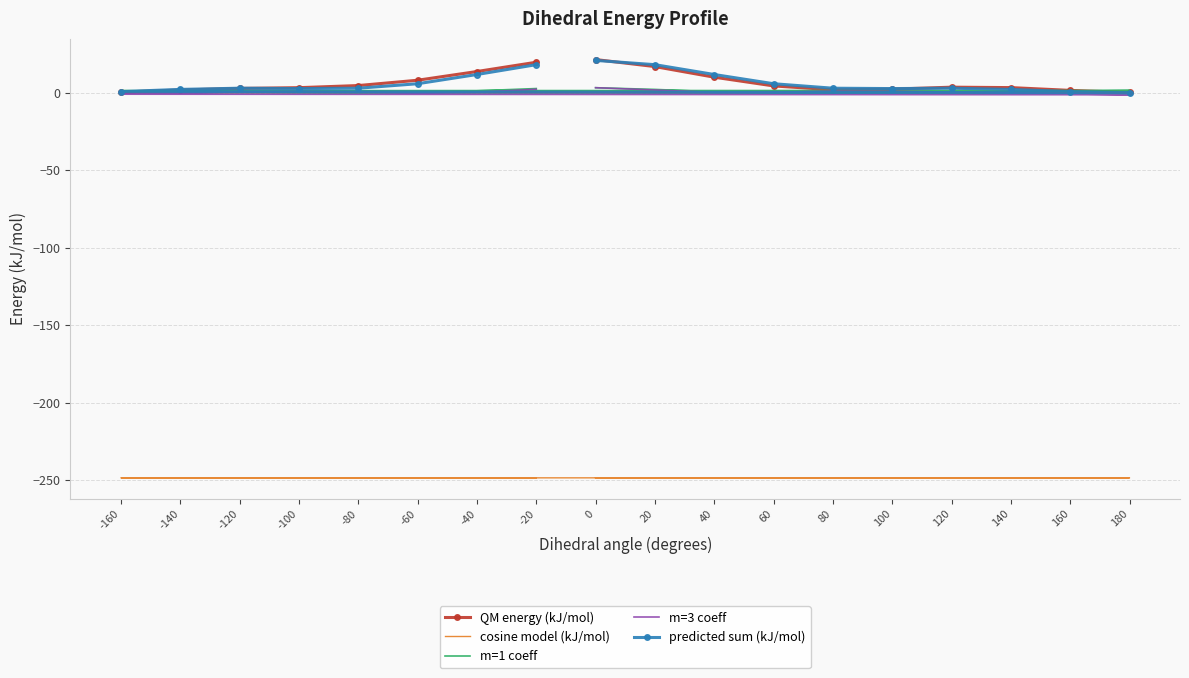

Is it true that predicted sum (kJ/mol) equals 20.8 at 0?

True